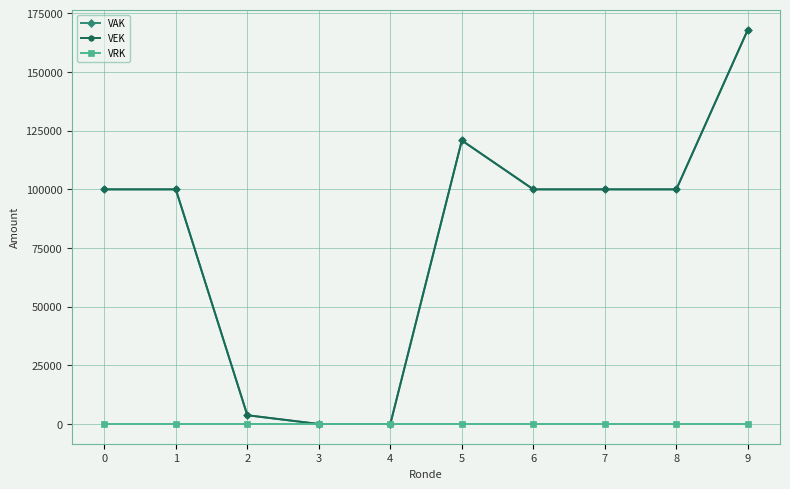

Does the chart have visible grid lines?

Yes